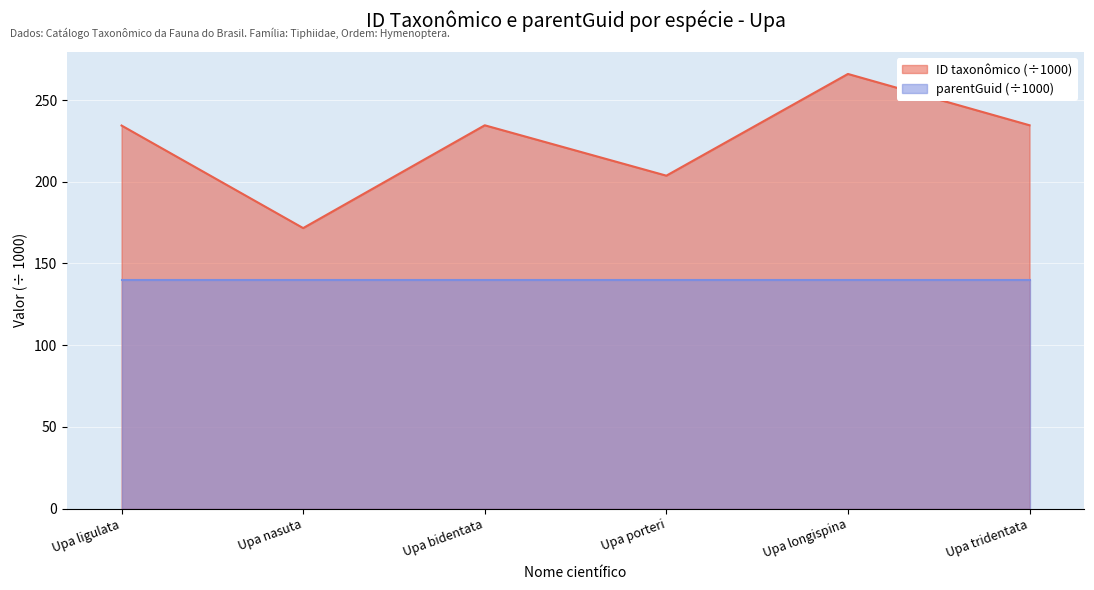

What is the minimum value shown in the chart?

140.0